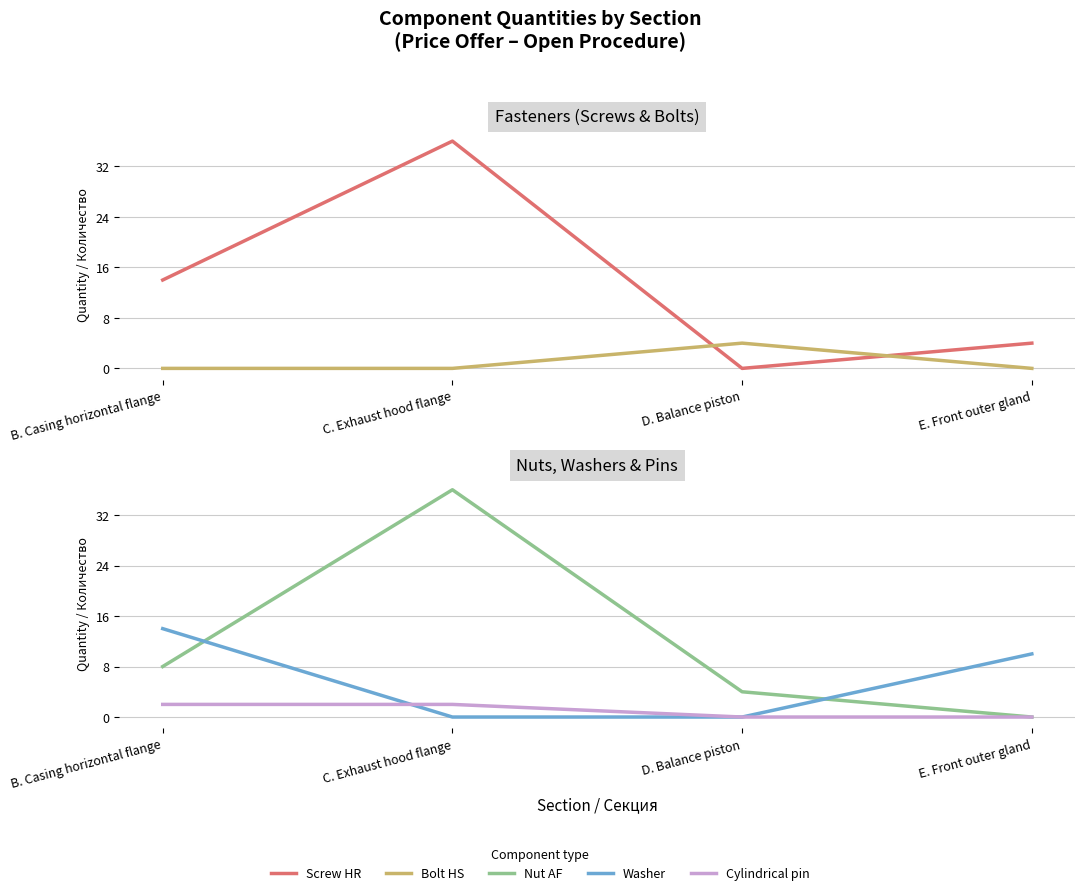

What is the total value across all series at C. Exhaust hood flange?

74